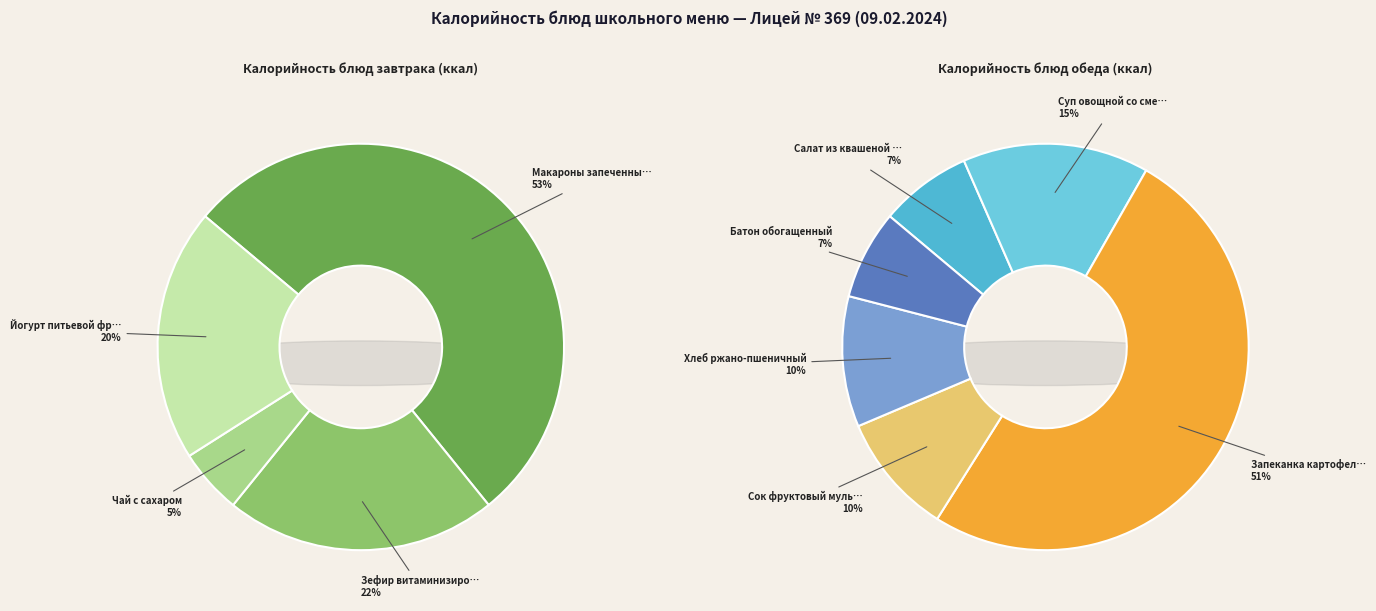

Which category has the smallest portion of the pie?

Чай с сахаром